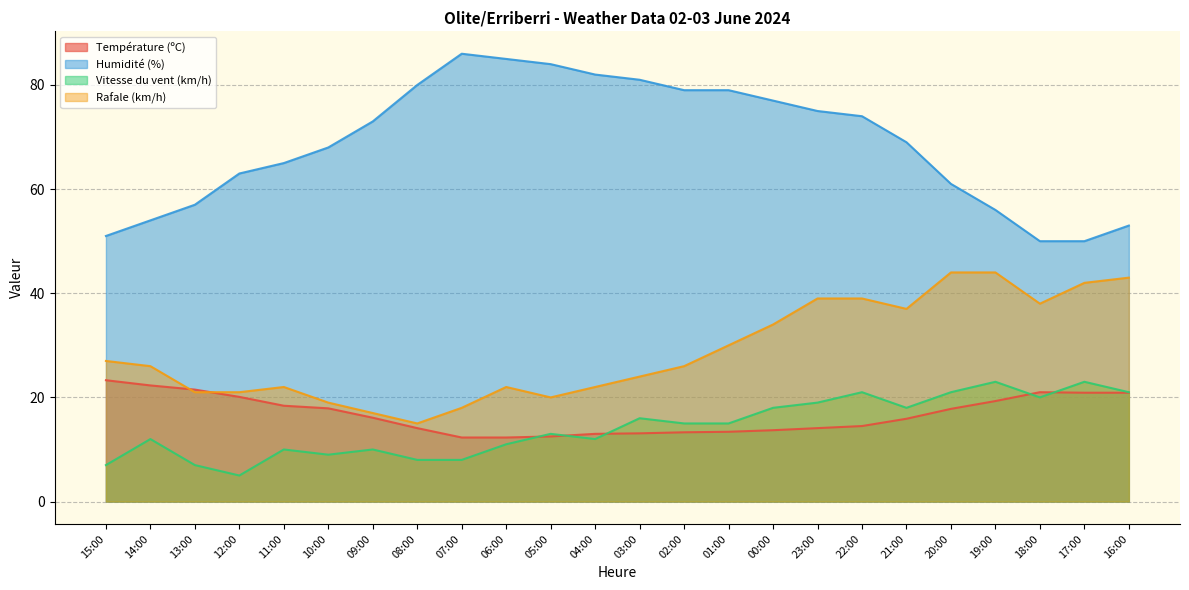

Rank the series at 15:00 from highest to lowest value.

Humidité (%), Rafale (km/h), Température (ºC), Vitesse du vent (km/h)